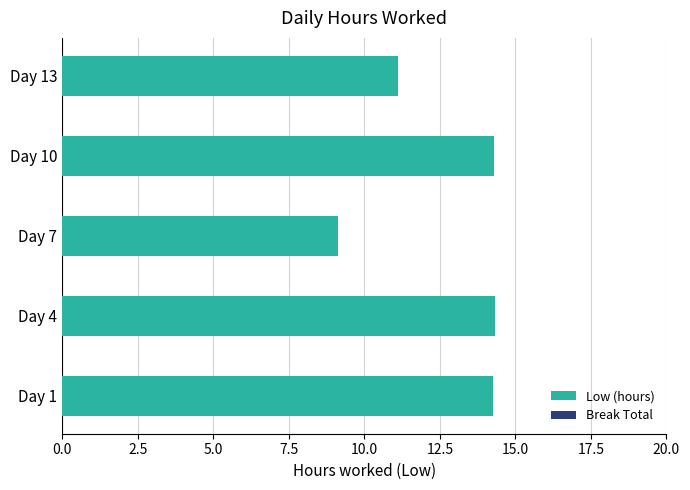

The chart shows a value of 14.3 at Day 4. True or false?

True